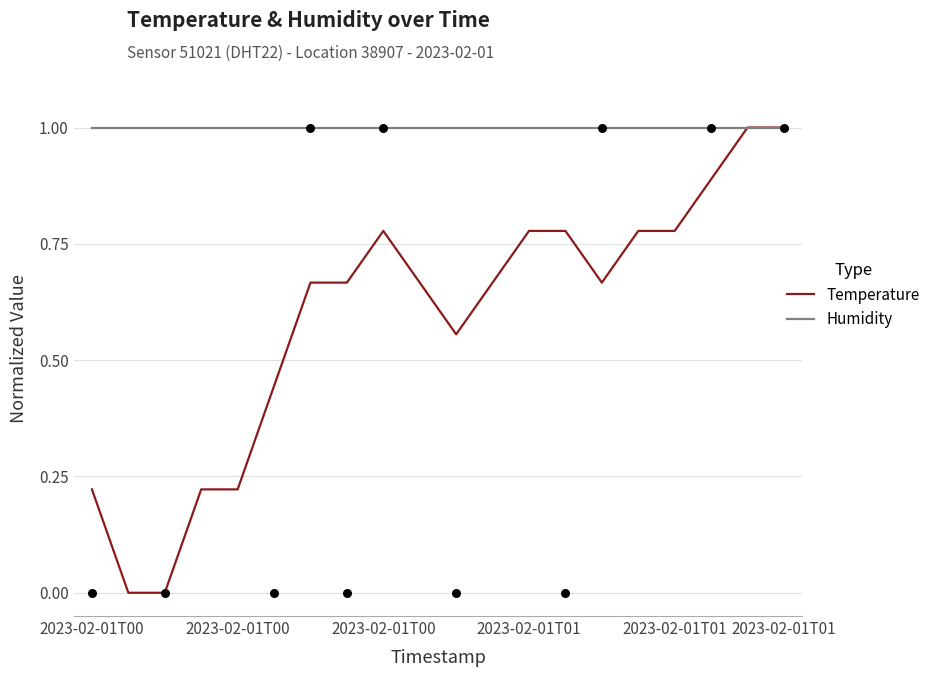

At which category is the sum across all series the highest?

18